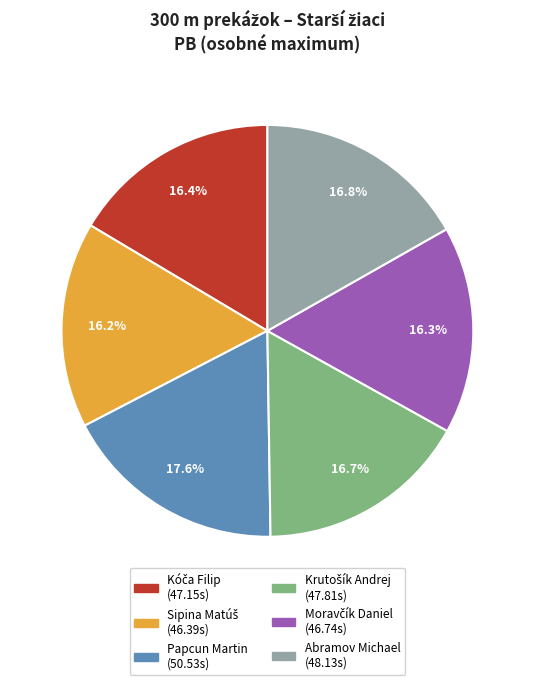

Does Papcun Martin account for over 50% of the chart?

No